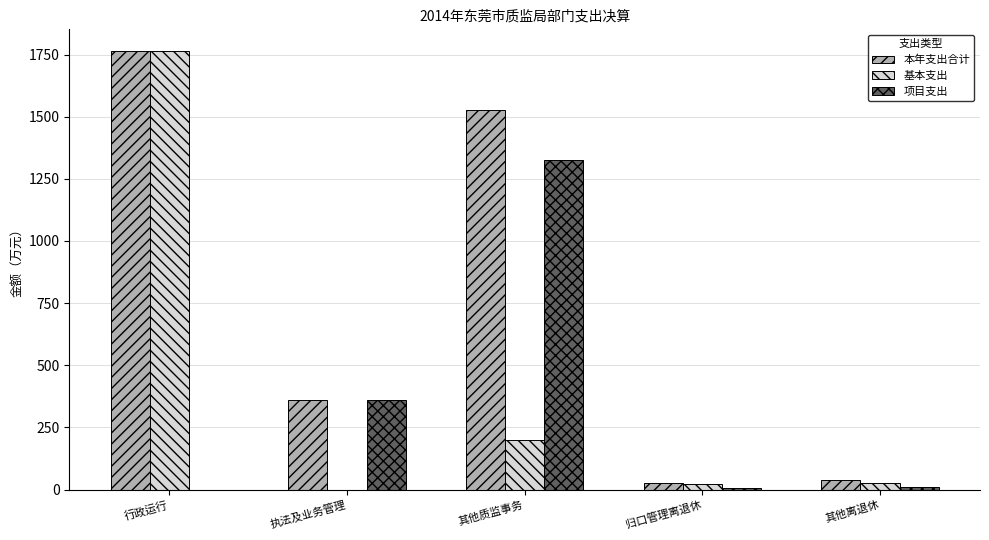

What is the total value across all series at 执法及业务管理?

719.5